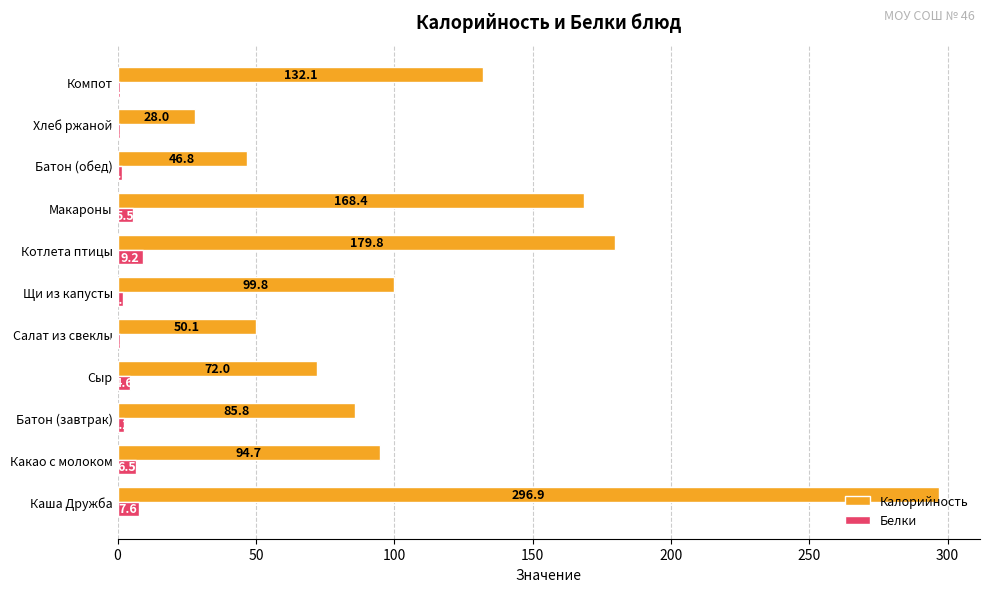

Where is Калорийность nearest to the value 162?

Макароны